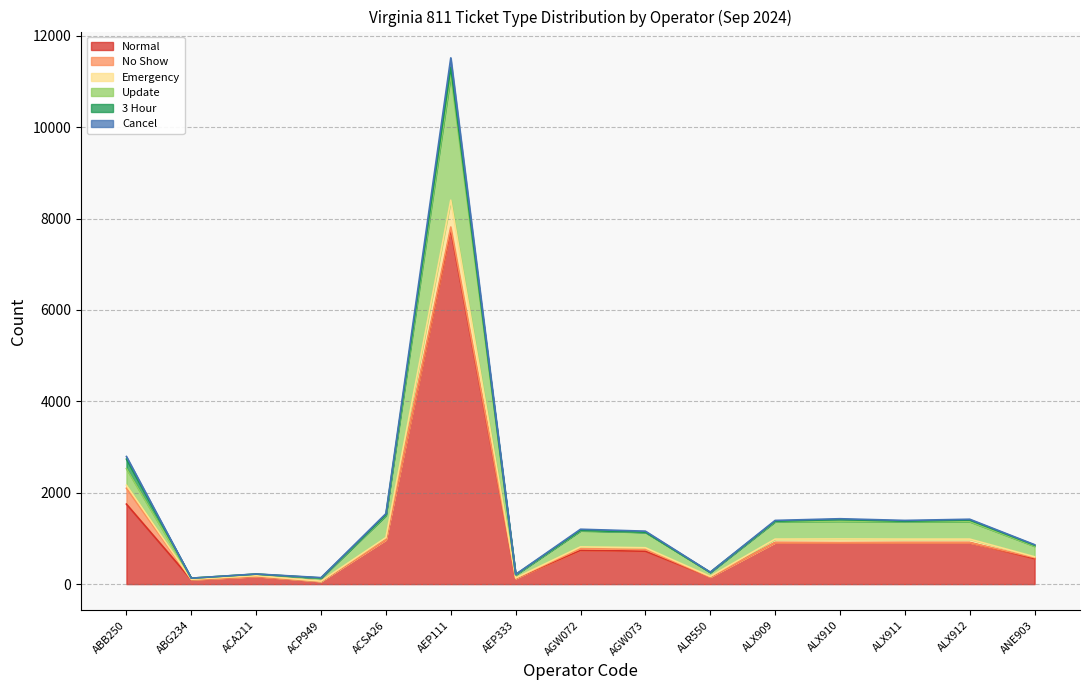

True or false: Normal has a value of 908 at ALX912.

True